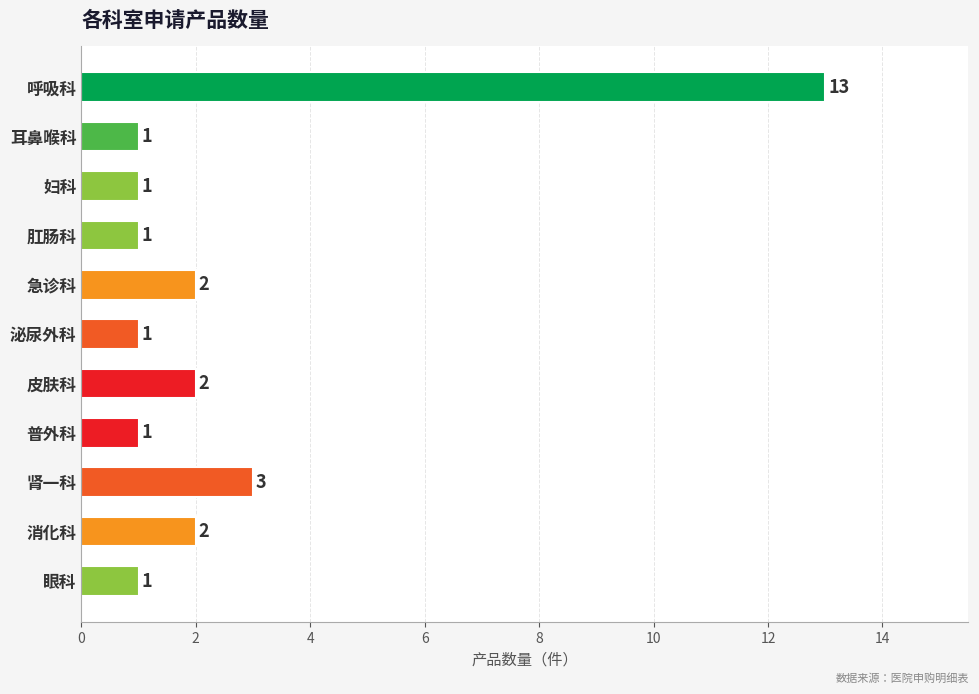

How many series are shown in this chart?

1